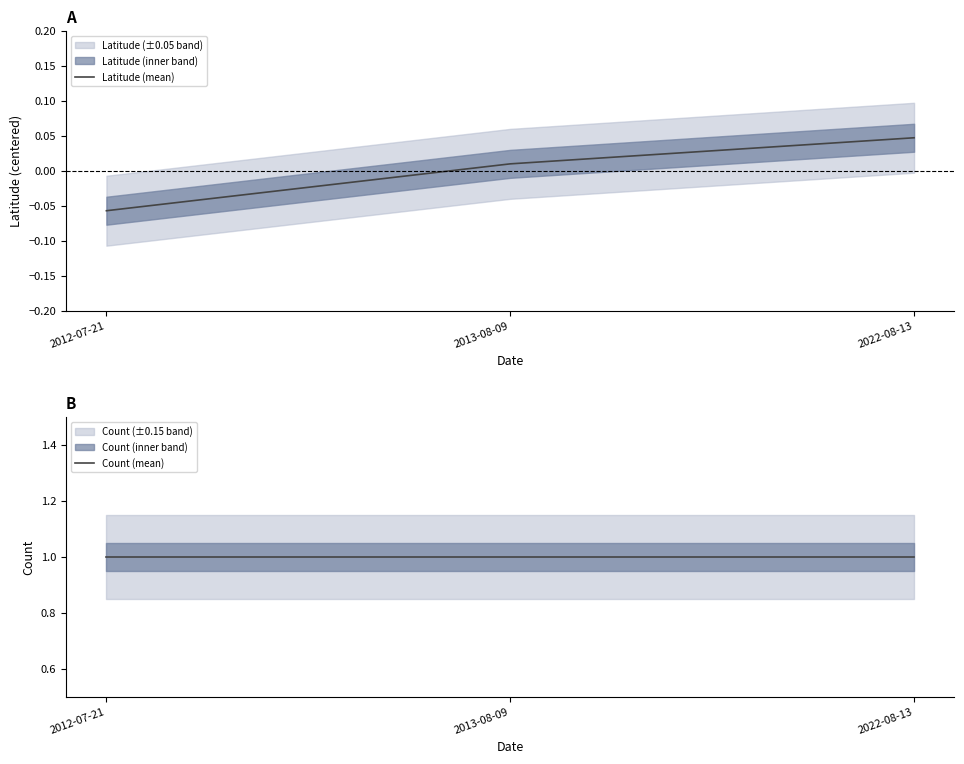

True or false: Count (mean) has a value of 1.0 at 2012-07-21.

True